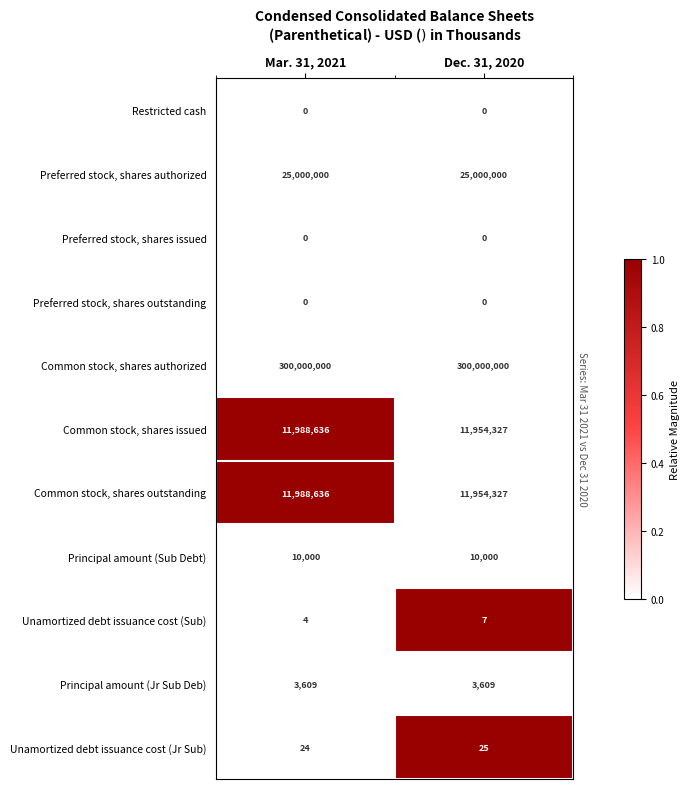

The Preferred stock, shares authorized series shows 15087102 at Mar. 31, 2021. True or false?

False